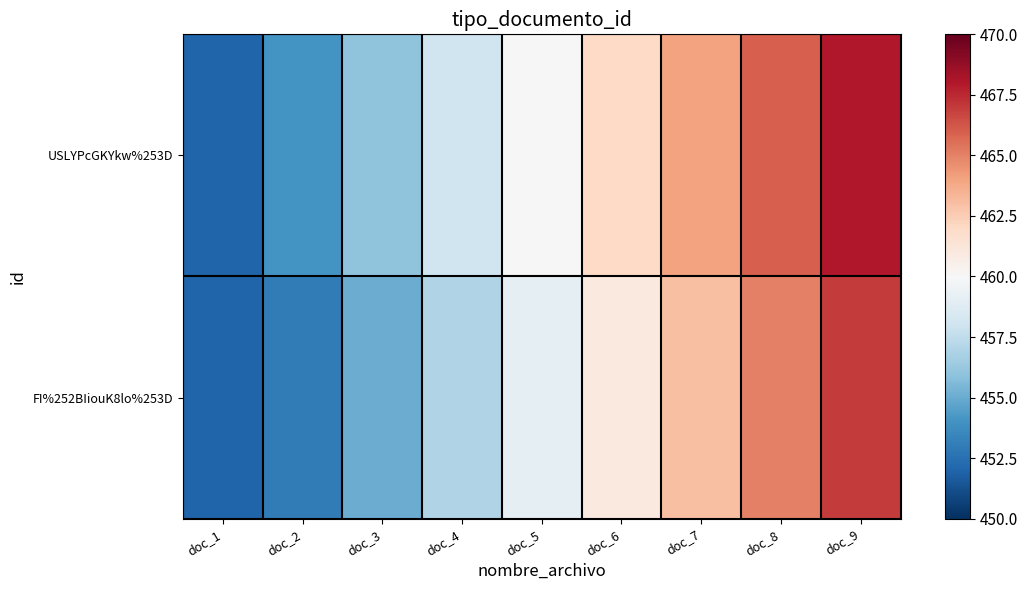

List the series in order of their peak value, highest first.

USLYPcGKYkw%253D, FI%252BIiouK8lo%253D